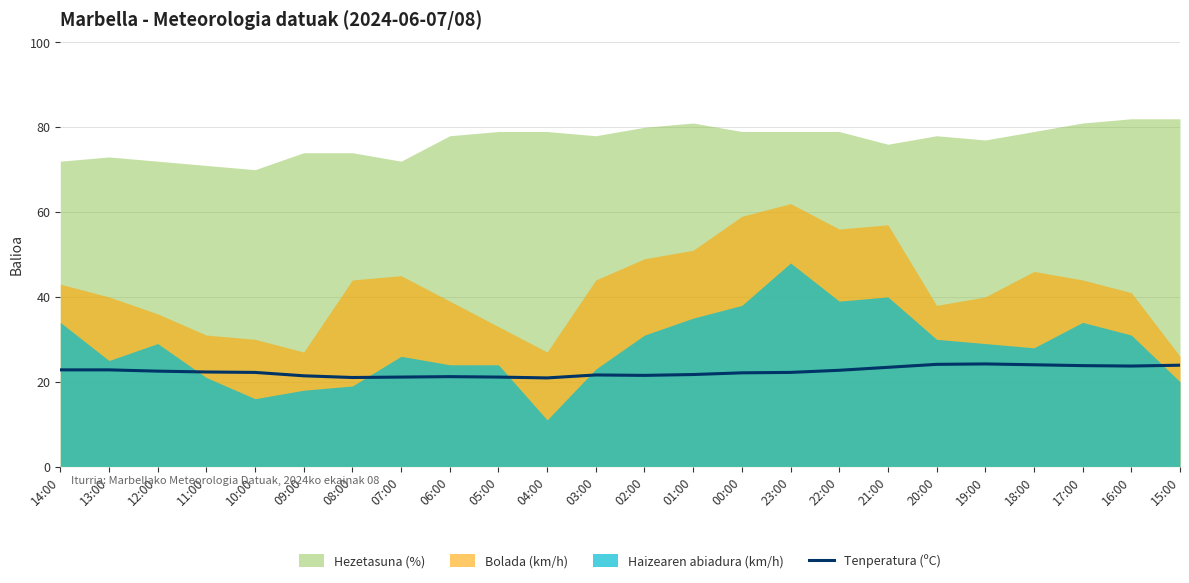

The value at 10:00 is 13.4. True or false?

False